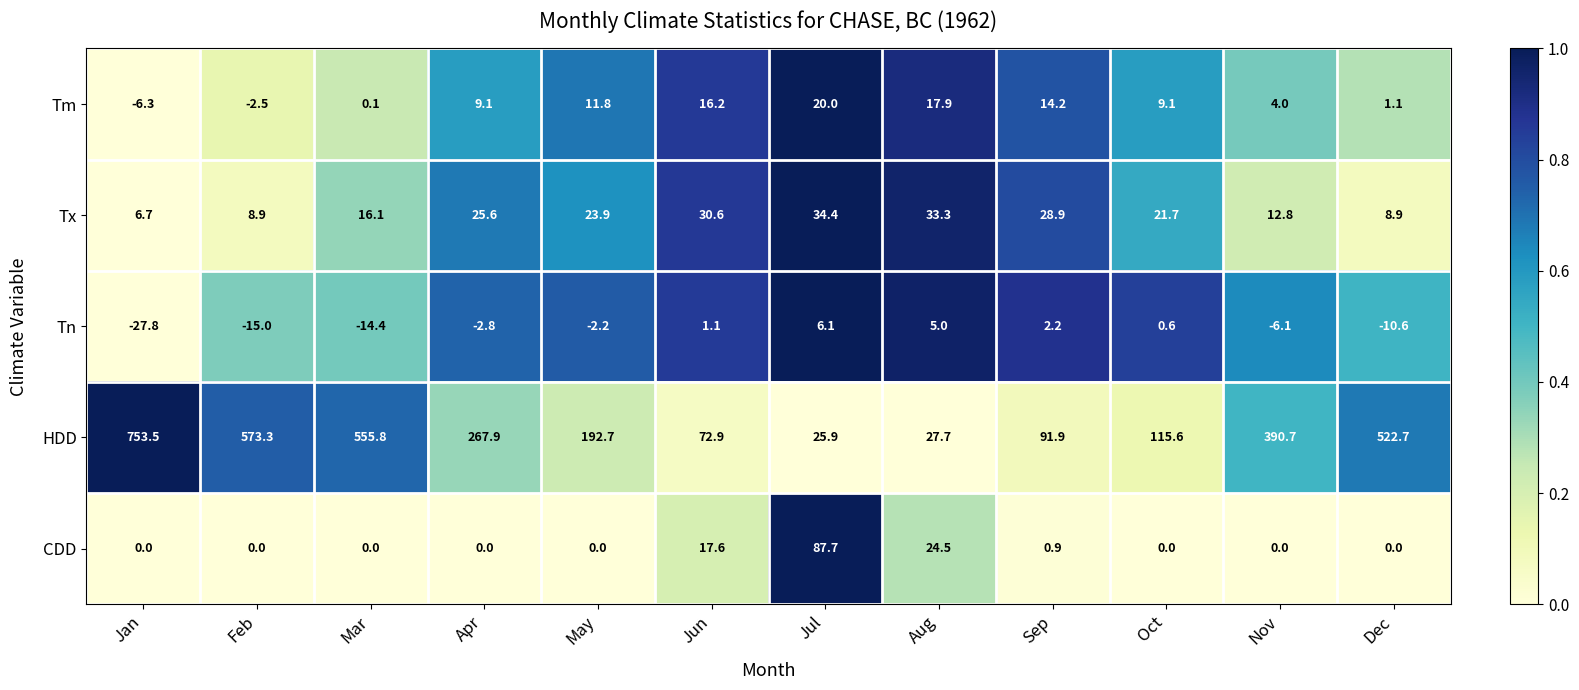

Count the number of data series in this chart.

5